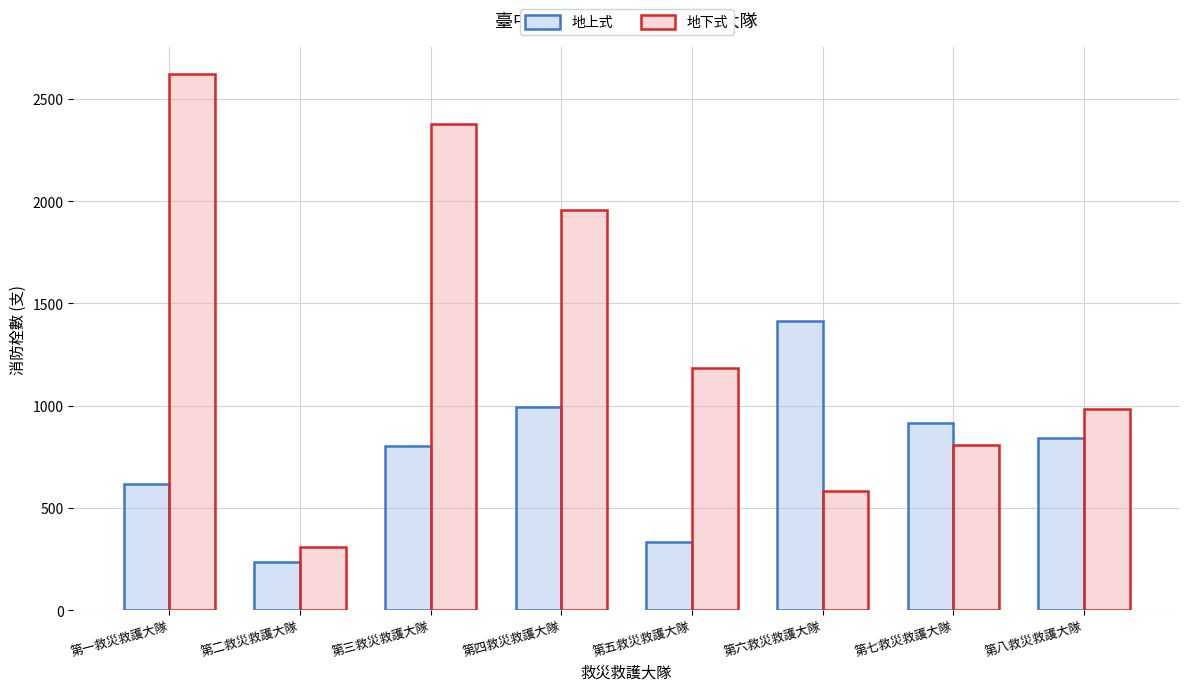

What is the sum of all 地下式 values?

10827